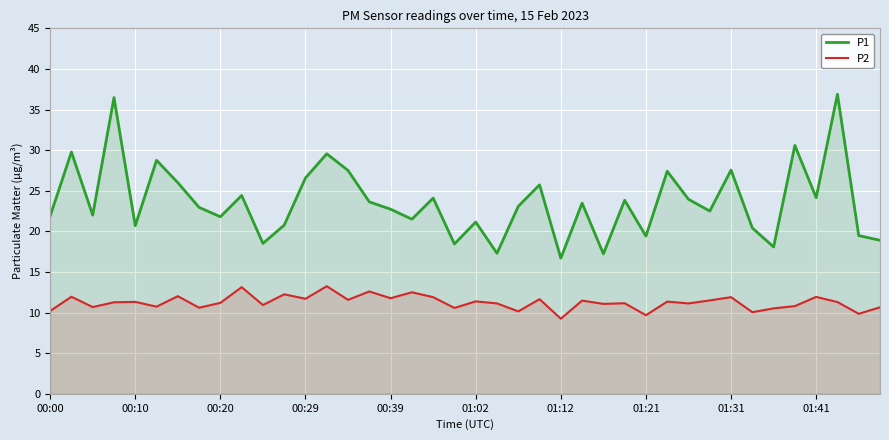

Which series has the largest range (max minus min)?

P1